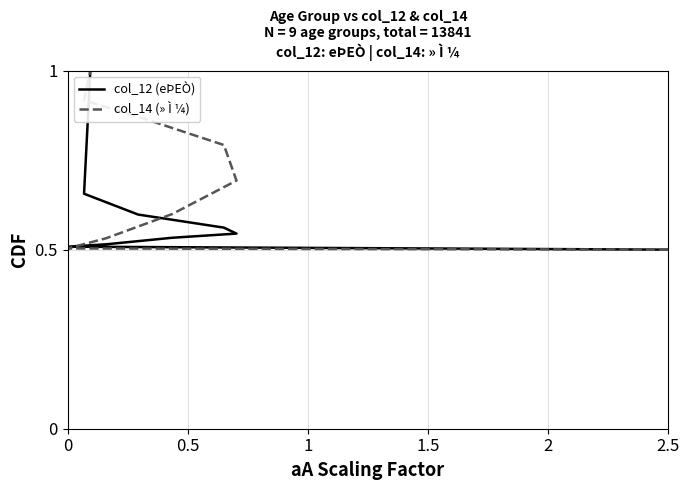

At 2.5, list the series in order from smallest to largest.

col_12 (eÞEÒ), col_14 (» Ì ¼)